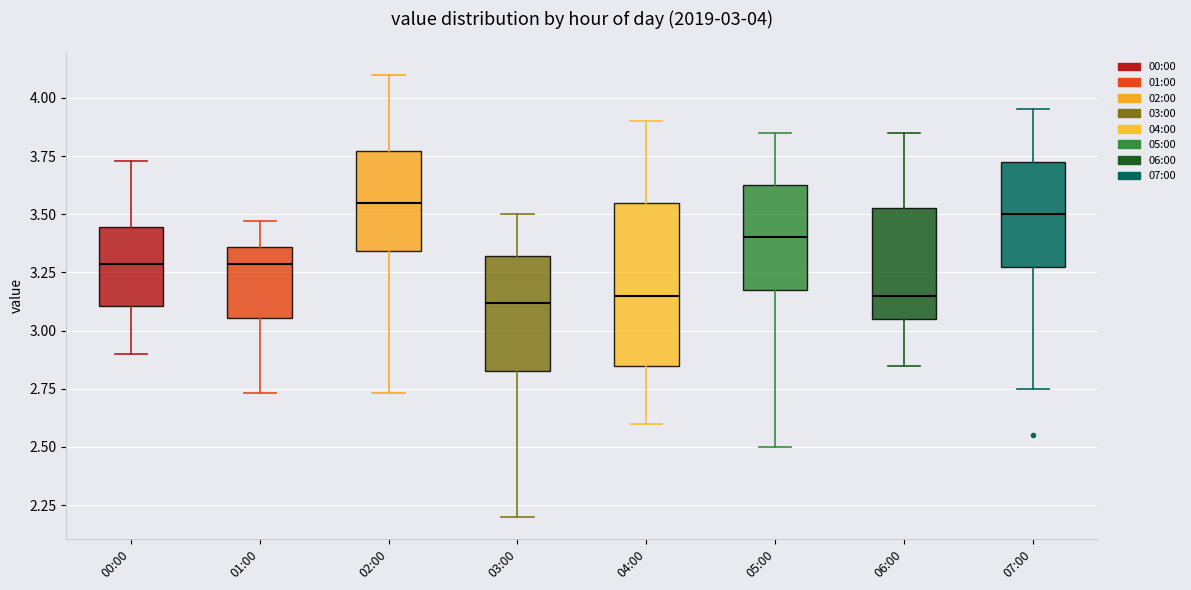

Comparing the boxes themselves (not the whiskers), which one is the tallest?

04:00